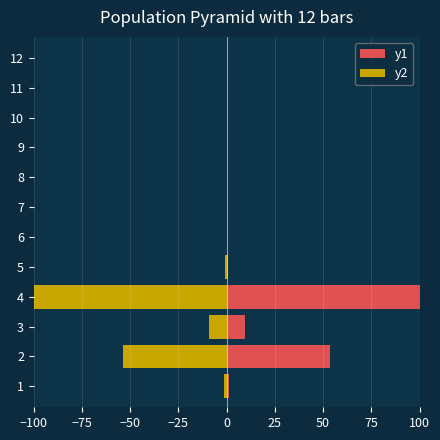

What are all the series names shown in the legend?

y1, y2